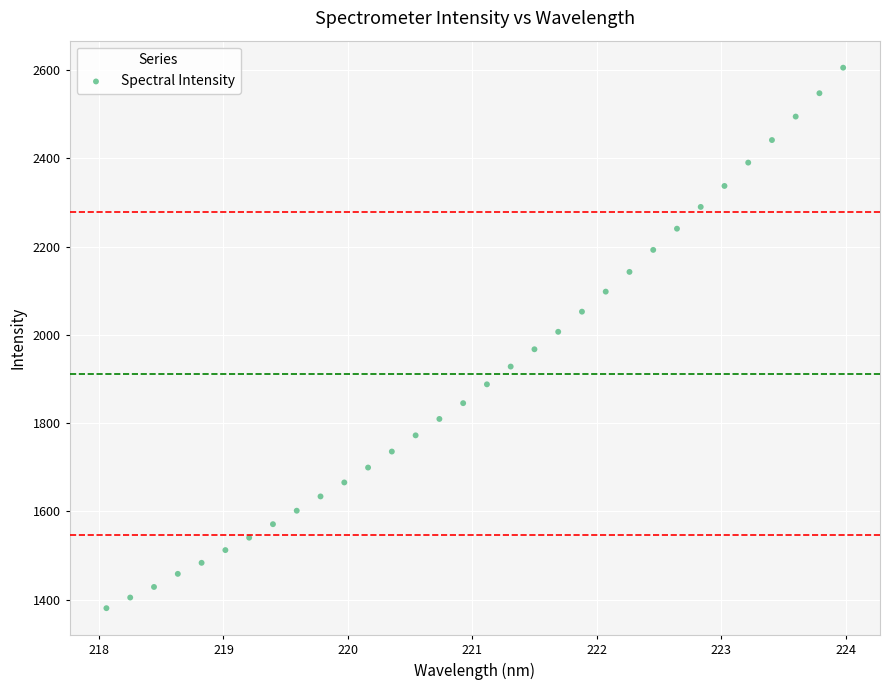

What is the range of X values (max minus min)?

5.9